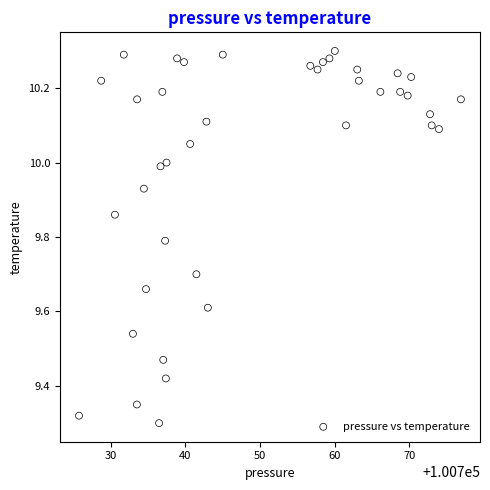

What is the range of Y values (max minus min)?

1.0